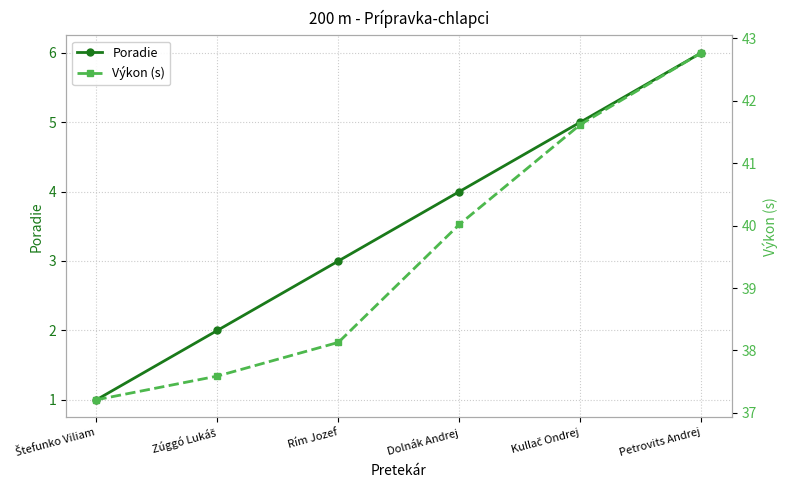

Reading left to right, transcribe all the data shown in this chart.

Poradie: 1.0	2.0	3.0	4.0	5.0	6.0
Výkon (s): 37.2	37.6	38.1	40.0	41.6	42.8